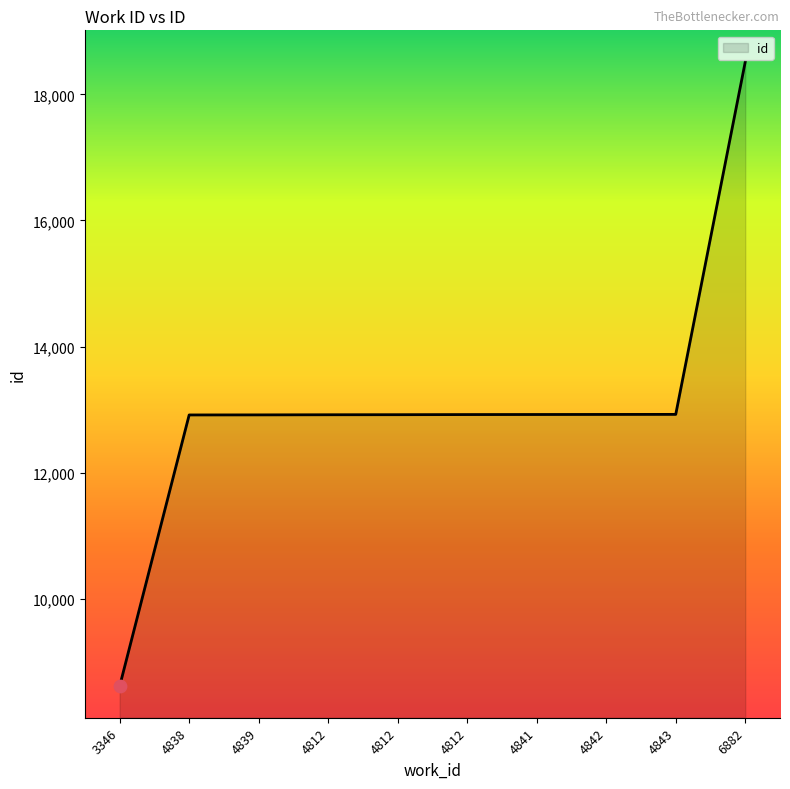

Approximately how many times larger is the value at 4812 compared to 3346?

1.5